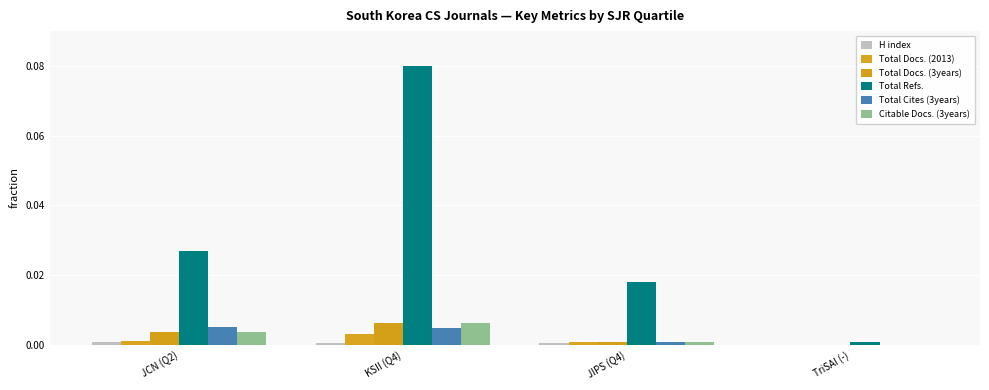

Are the bars grouped side by side (vs. stacked)?

Yes